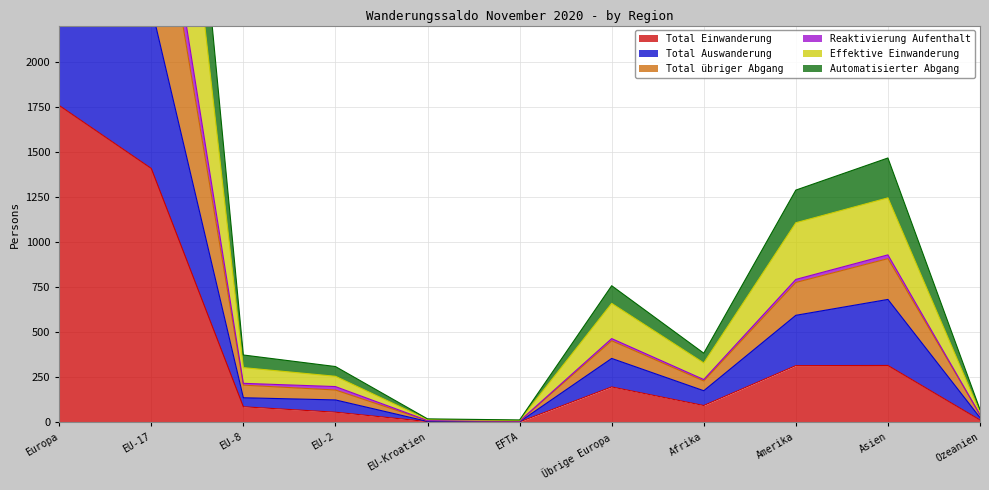

At which label is Automatisierter Abgang closest to 2054?

Asien